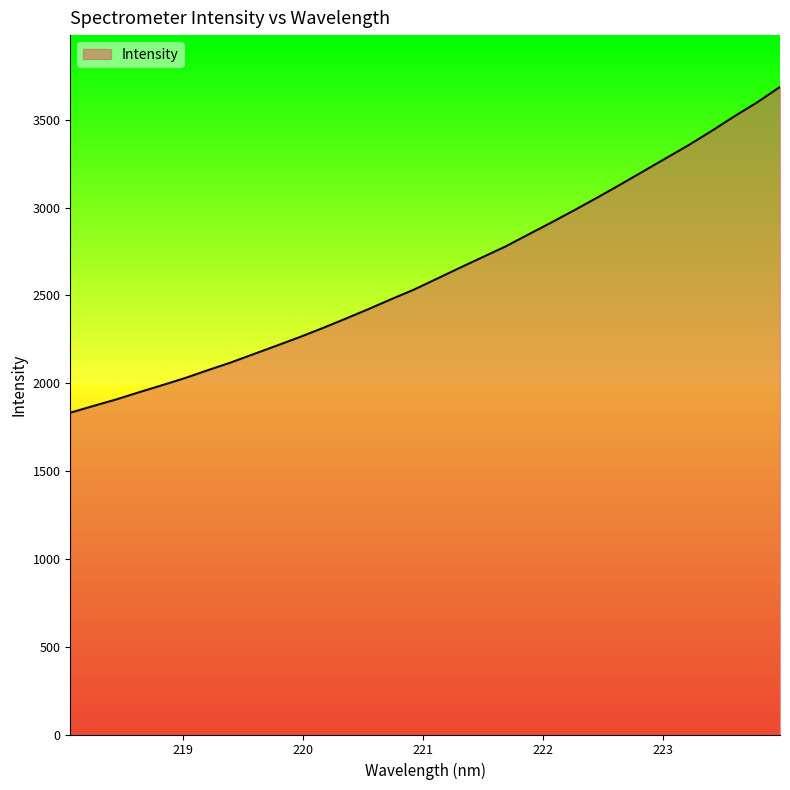

What is the greatest value displayed?

3687.4